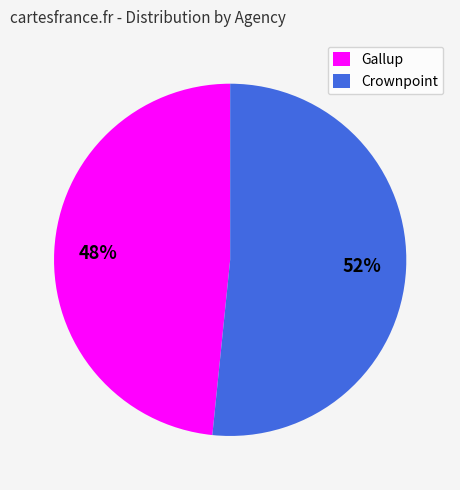

Which slice is the smallest?

Gallup